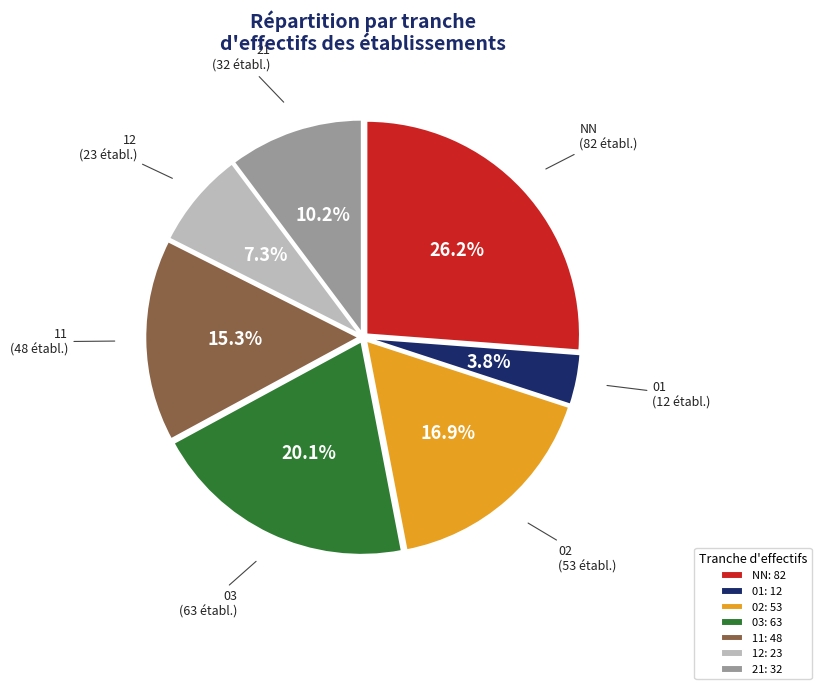

Is the sum of 11 and 12 greater than half?

No